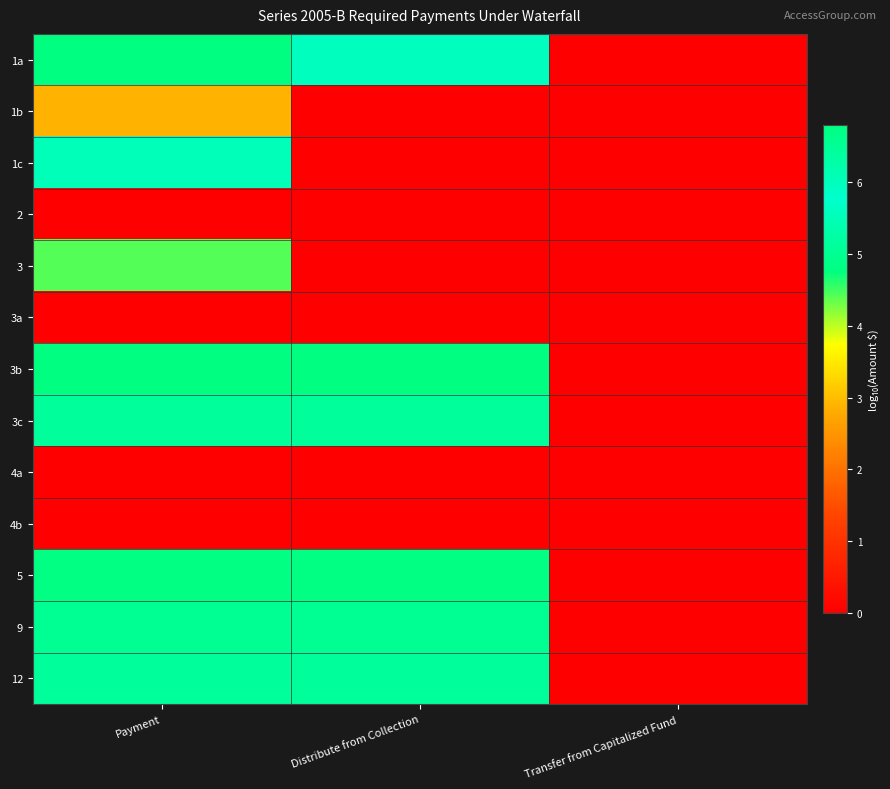

Rank the series by their maximum value, from highest to lowest.

1a, 9, 12, 1c, 3c, 5, 3b, 3, 1b, 2, 3a, 4a, 4b